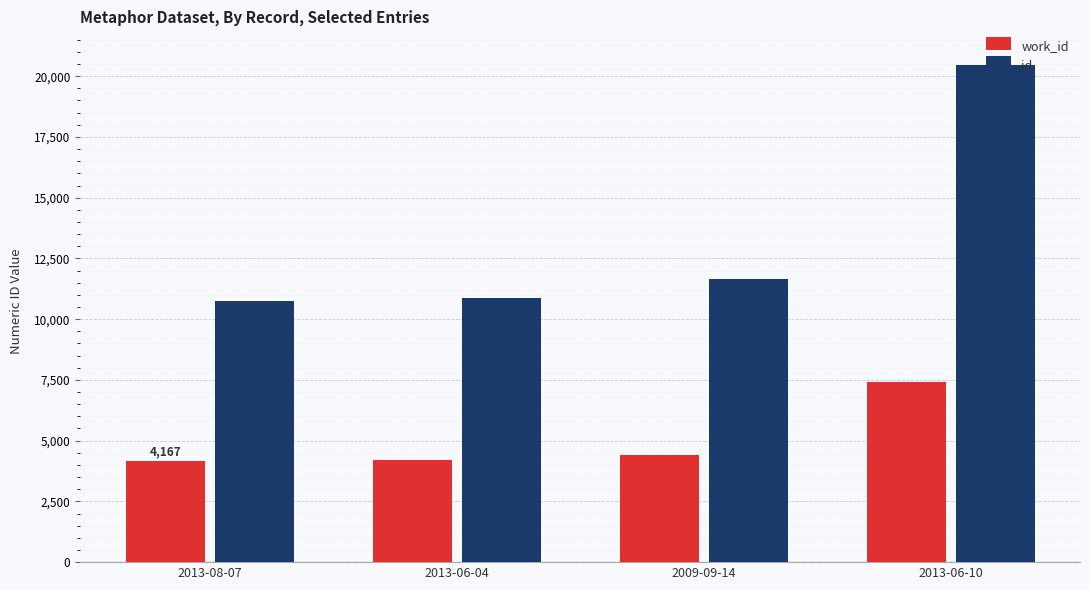

Is it true that work_id equals 4183 at 2013-06-04?

True